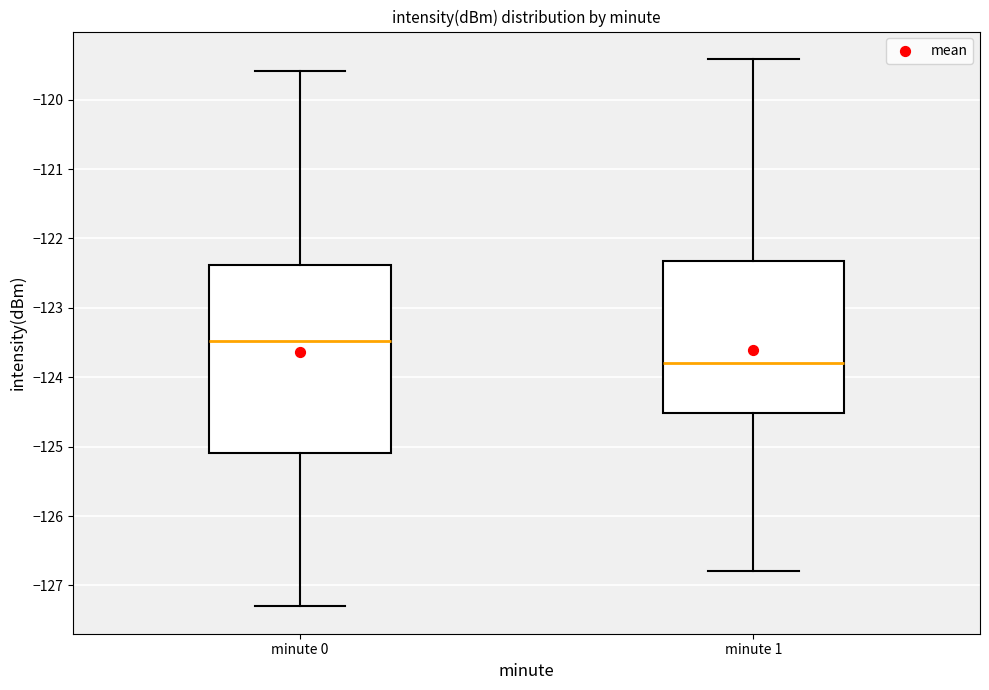

Reading left to right, transcribe this box plot: for each box, give where its median line is, the range the box spans, and where its two whiskers end, as read against the y-axis. The values are not printed on the chart, so give them approximately, as read against the axis.

minute 0: median -123.5, box -125.1 to -122.4, whiskers -127.3 to -119.6
minute 1: median -123.8, box -124.5 to -122.3, whiskers -126.8 to -119.4